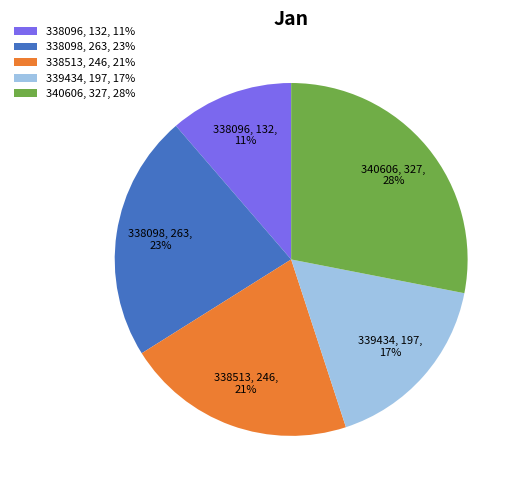

Do 338098 and 338096 together represent more than half of the pie?

No